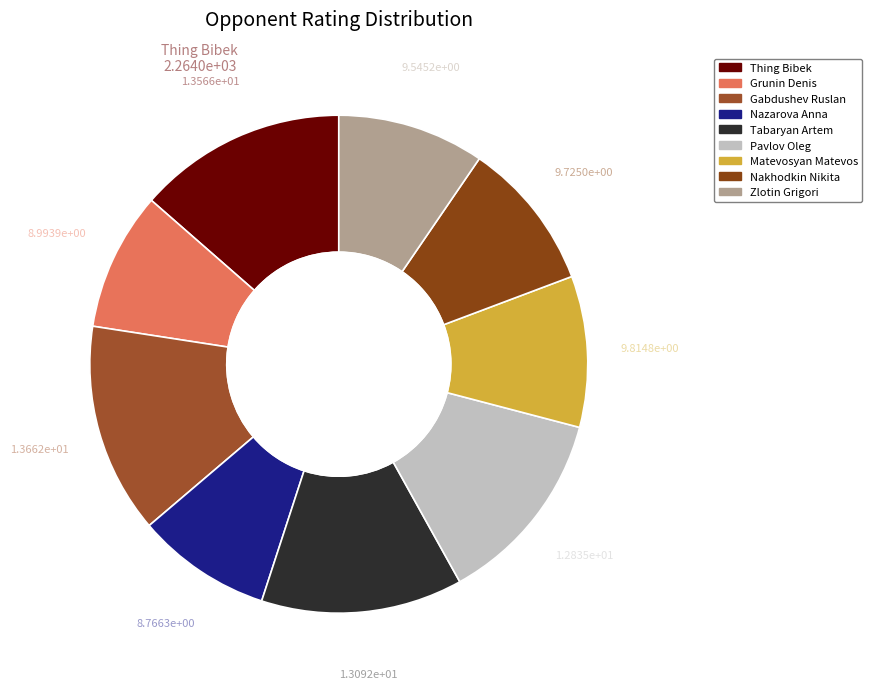

To the nearest percent, what is the combined percentage of Thing Bibek and Zlotin Grigori?

23%